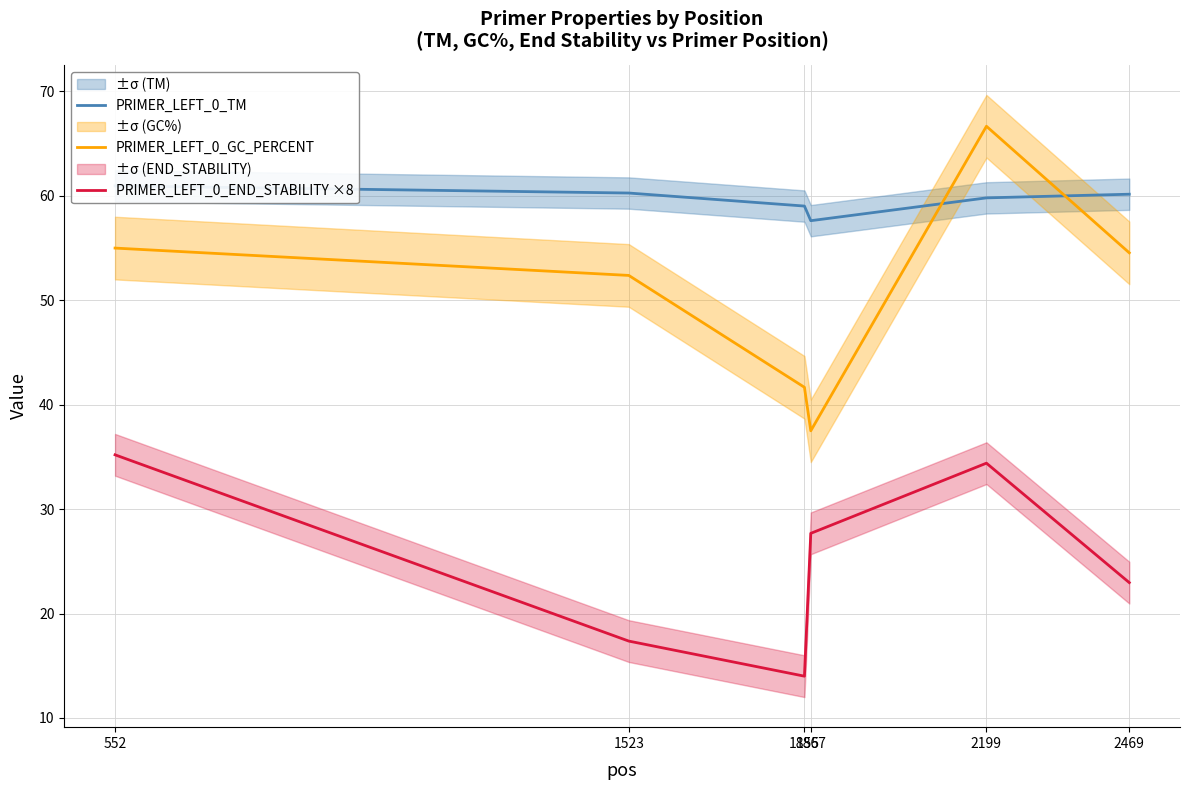

True or false: PRIMER_LEFT_0_TM and PRIMER_LEFT_0_END_STABILITY ×8 intersect in this chart.

False